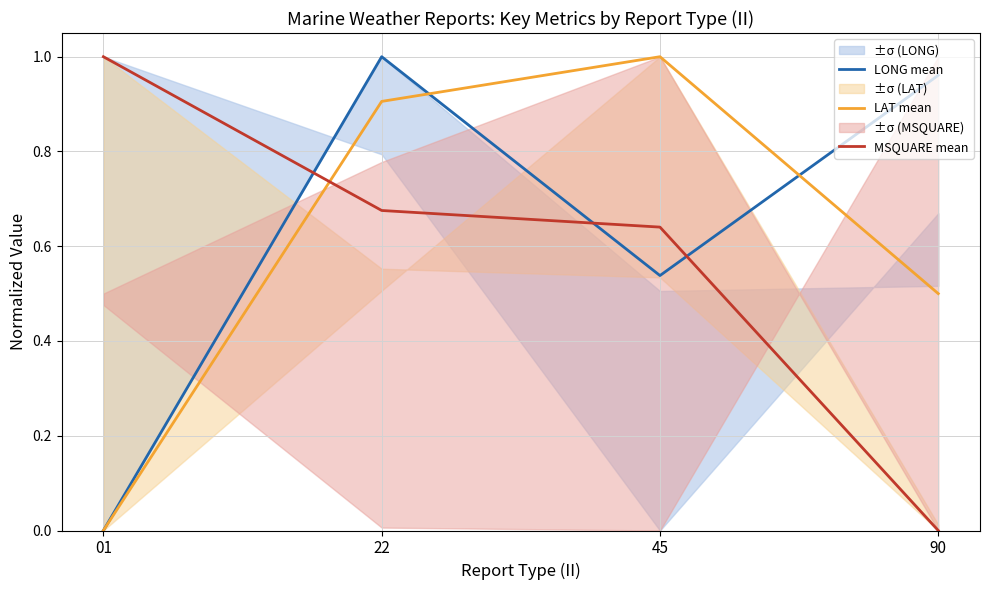

At which label is MSQUARE mean closest to 0?

90